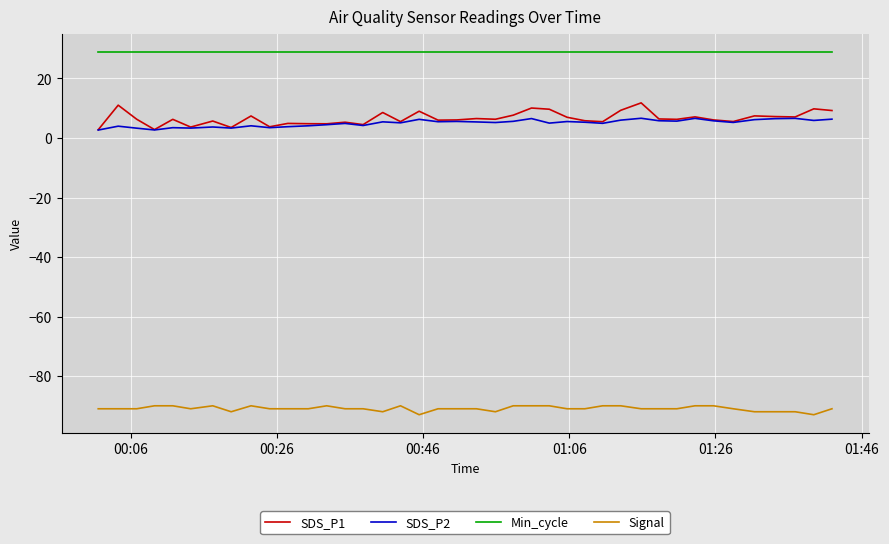

True or false: Signal and SDS_P1 cross at least once.

False